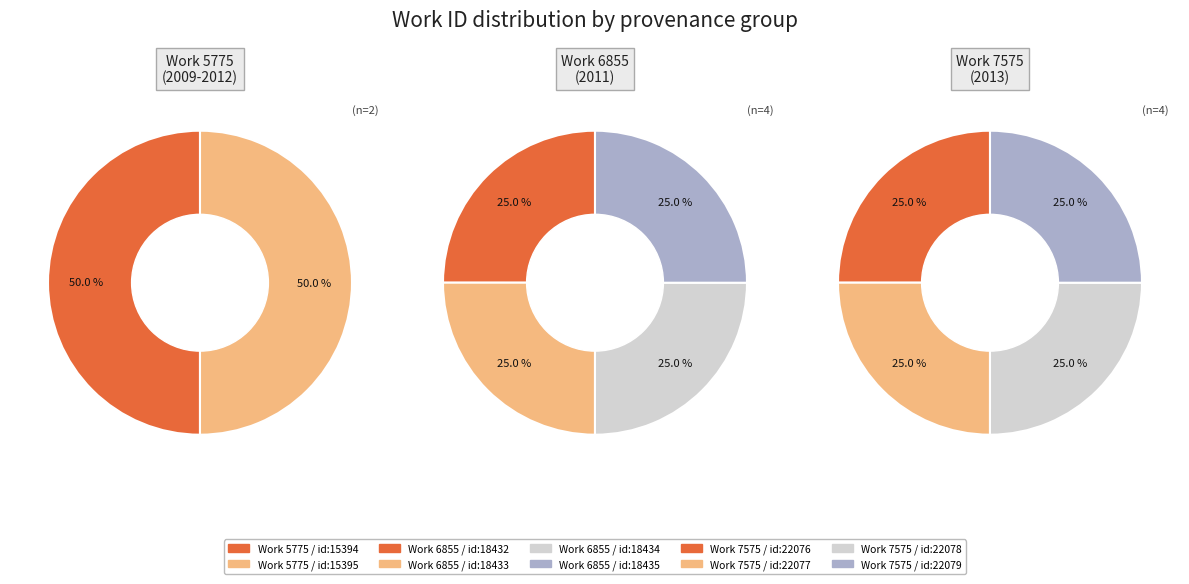

Is the sum of 2013 (id:22079) and 2013 (id:22077) greater than half?

No